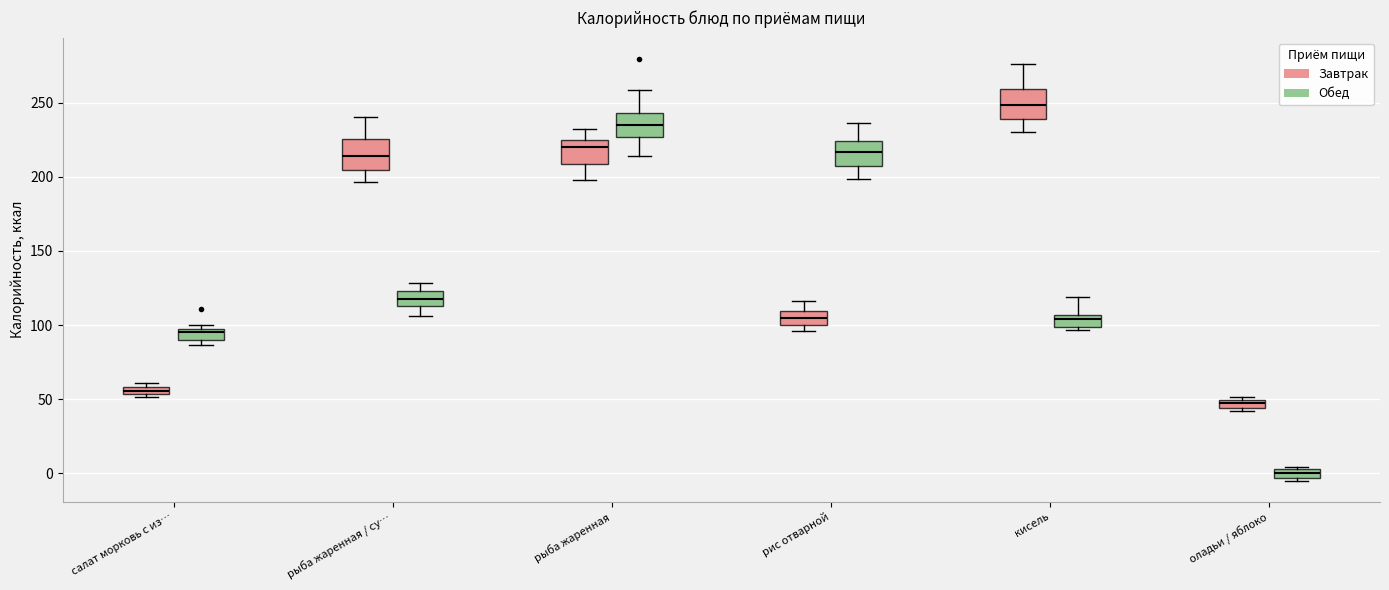

Which box's median line is the lowest?

оладьи / яблоко (Обед)